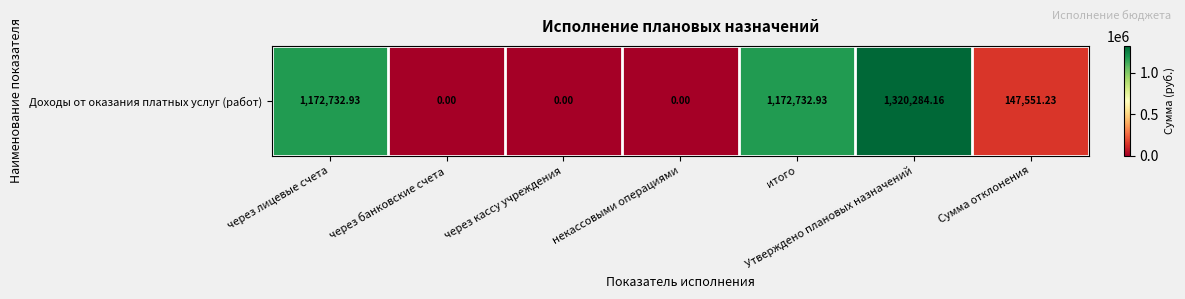

Reading right to left, what are all the values shown in this chart?

147551.2	1320284.2	1172732.9	0.0	0.0	0.0	1172732.9